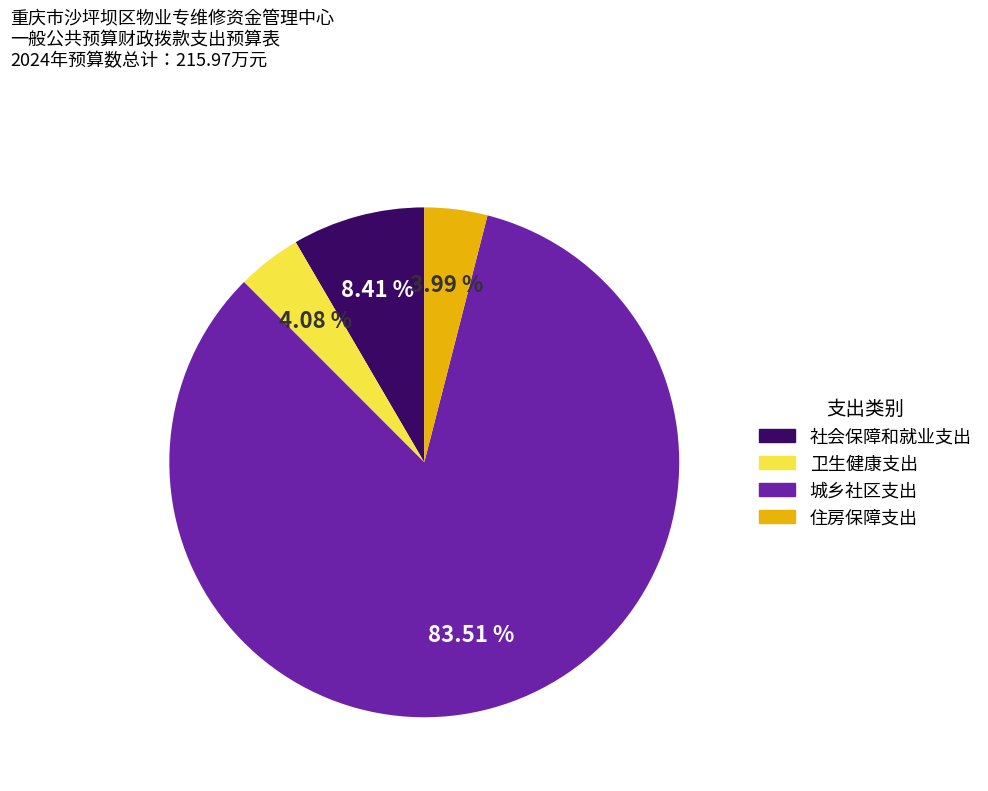

Does any single category account for the majority?

Yes